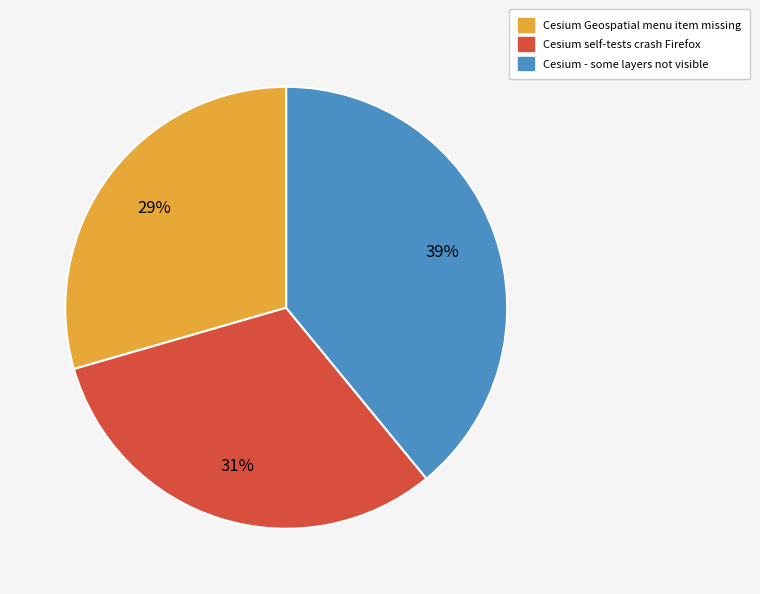

To the nearest percent, what is the average slice percentage?

33%